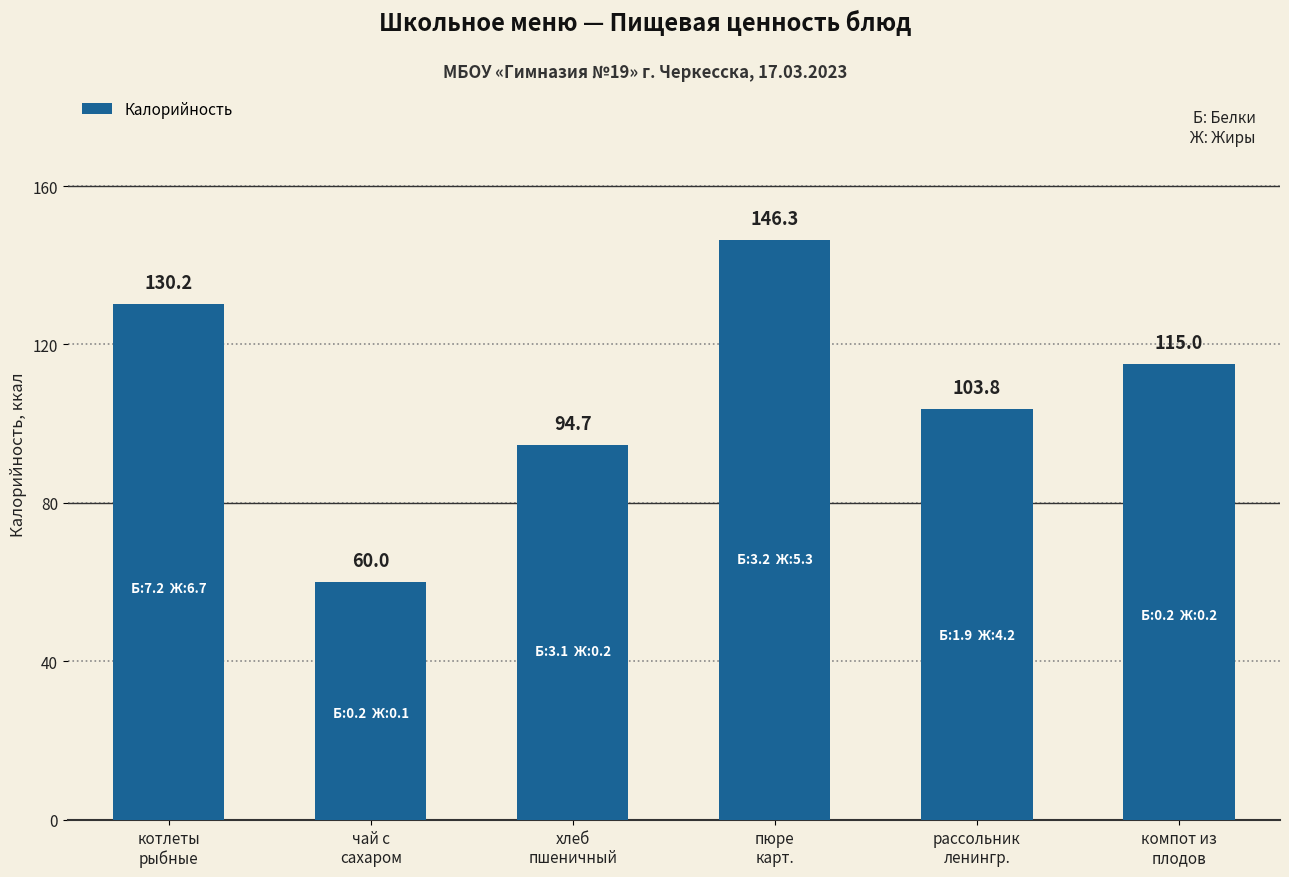

What is the approximate value at хлеб
пшеничный?

94.7